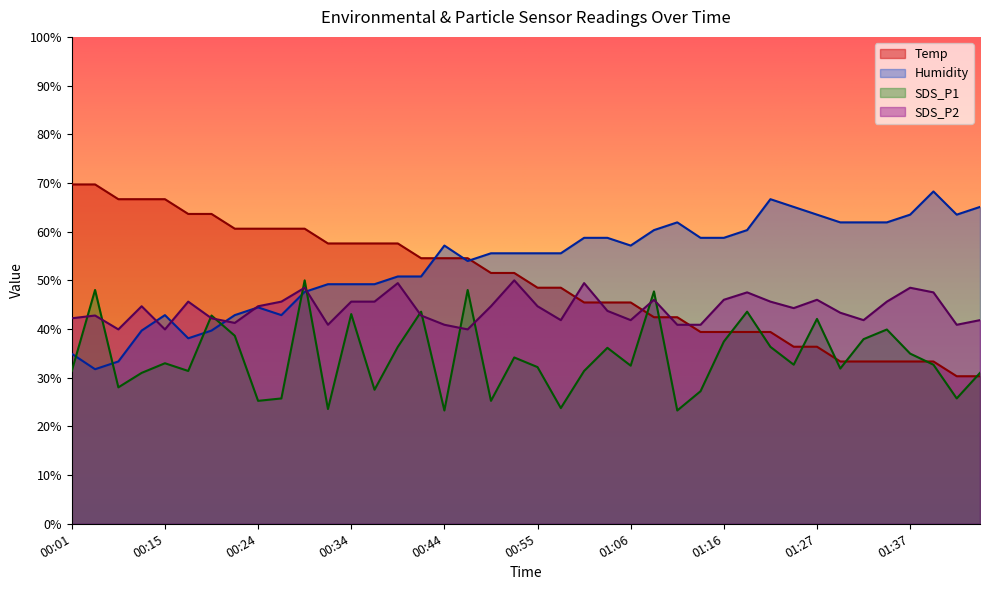

List the series in order of their peak value, lowest first.

SDS_P1, SDS_P2, Humidity, Temp